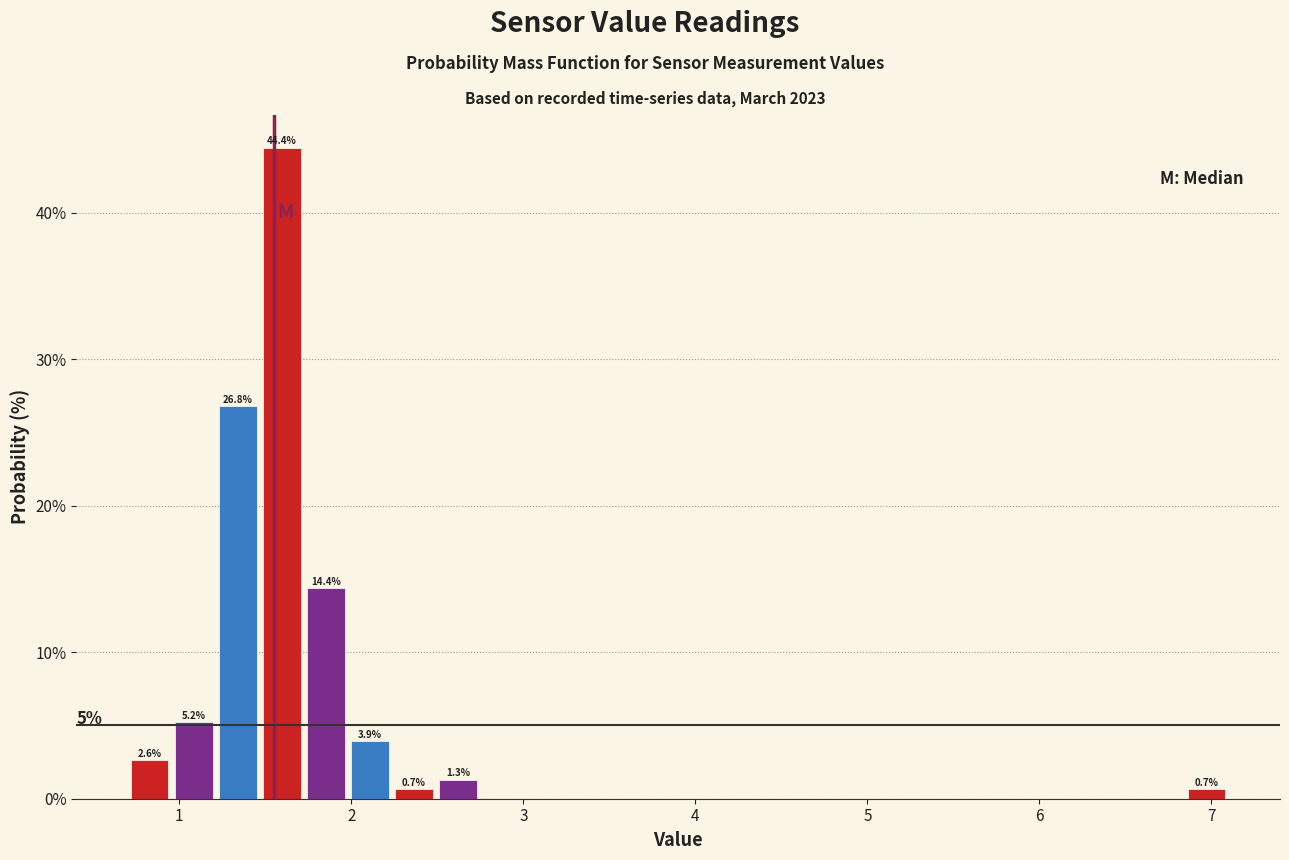

Read against the x-axis, roughly where is the centre of the tallest bar?

1.6